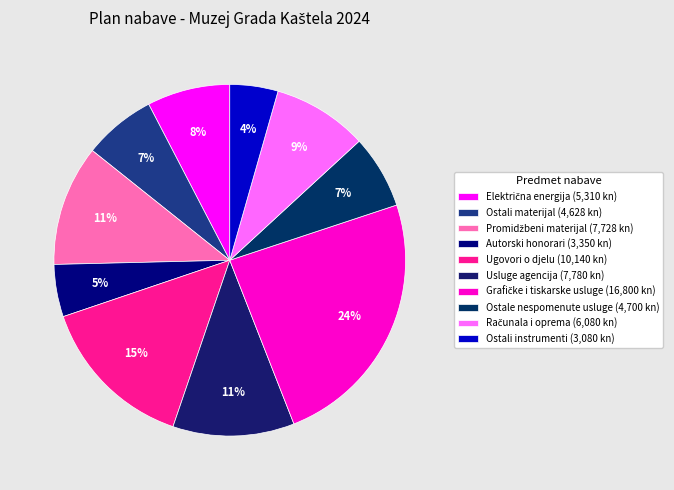

Which category has the biggest portion of the pie?

Grafičke i tiskarske usluge